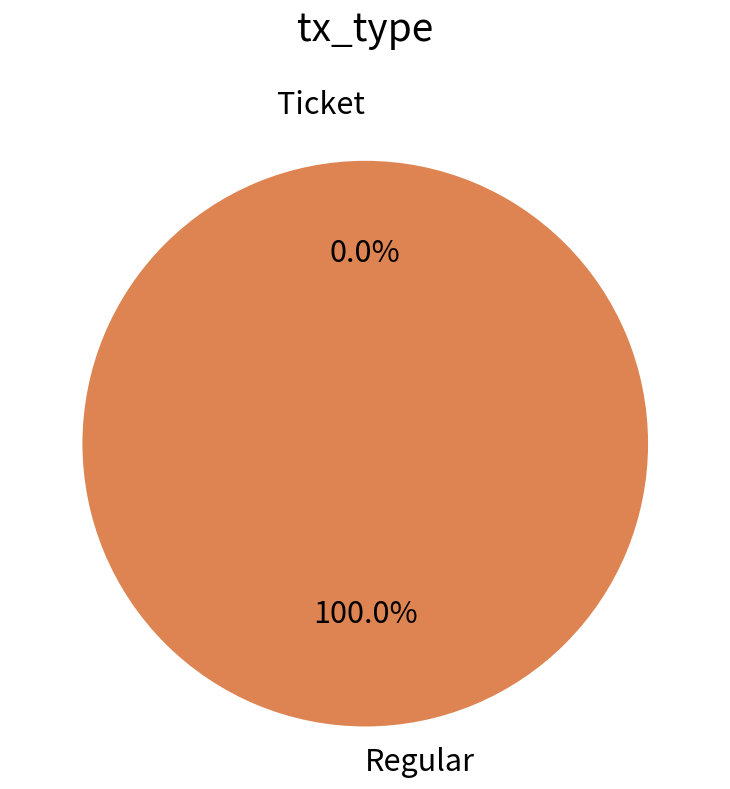

What is the change in value from Ticket to Regular?

+1